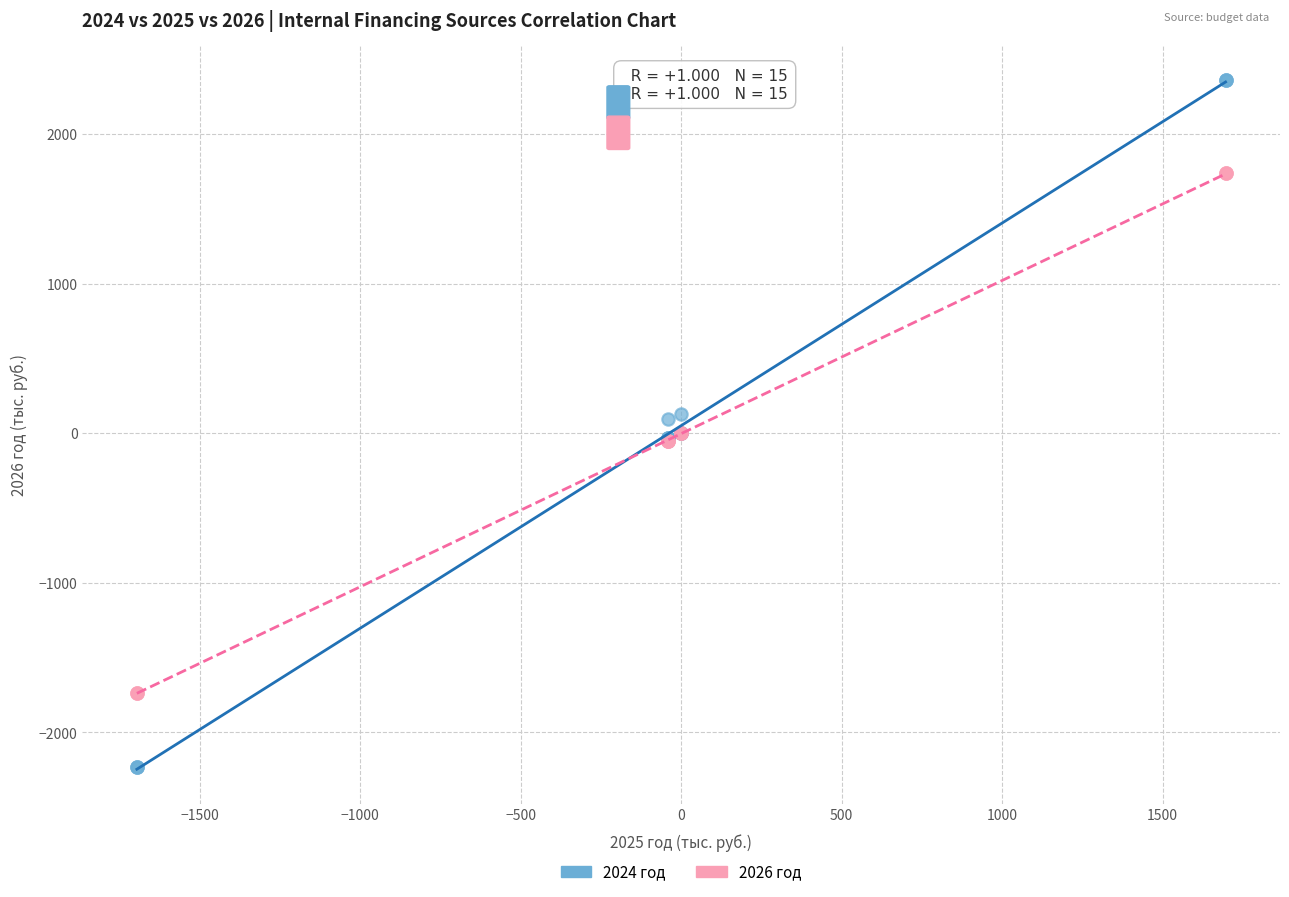

Which series reaches the maximum Y coordinate?

2024 год